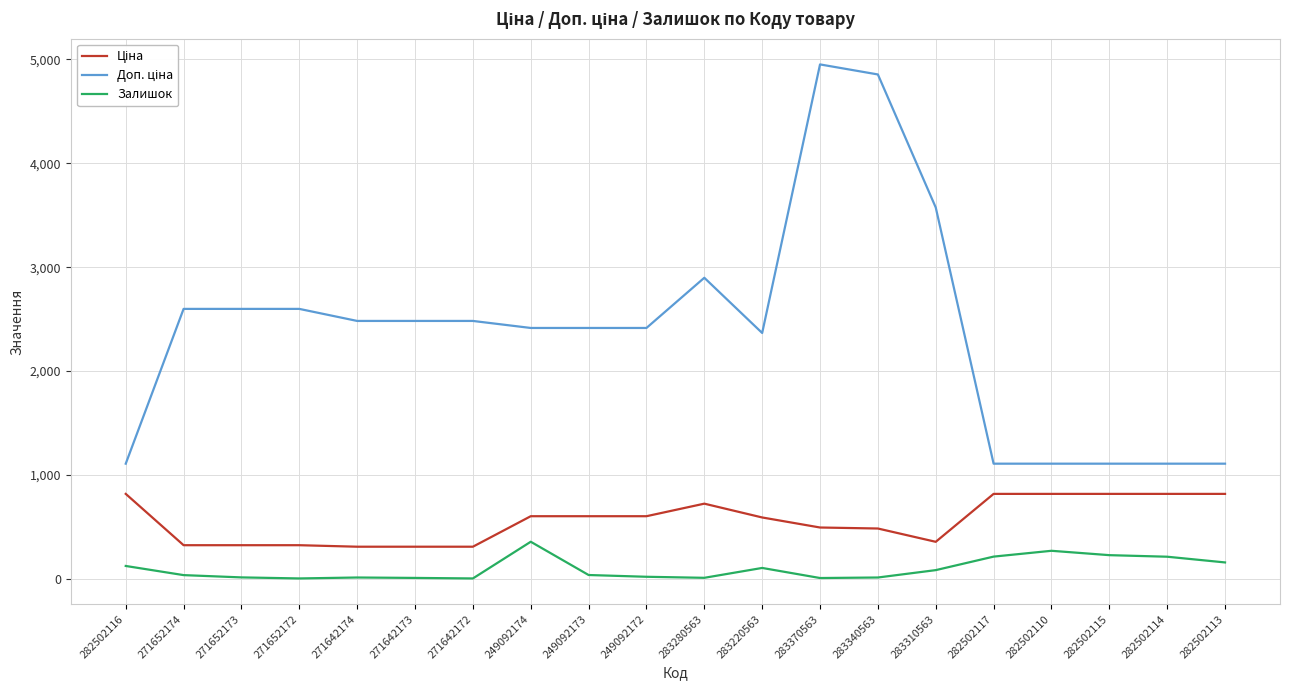

True or false: Залишок and Ціна intersect in this chart.

False